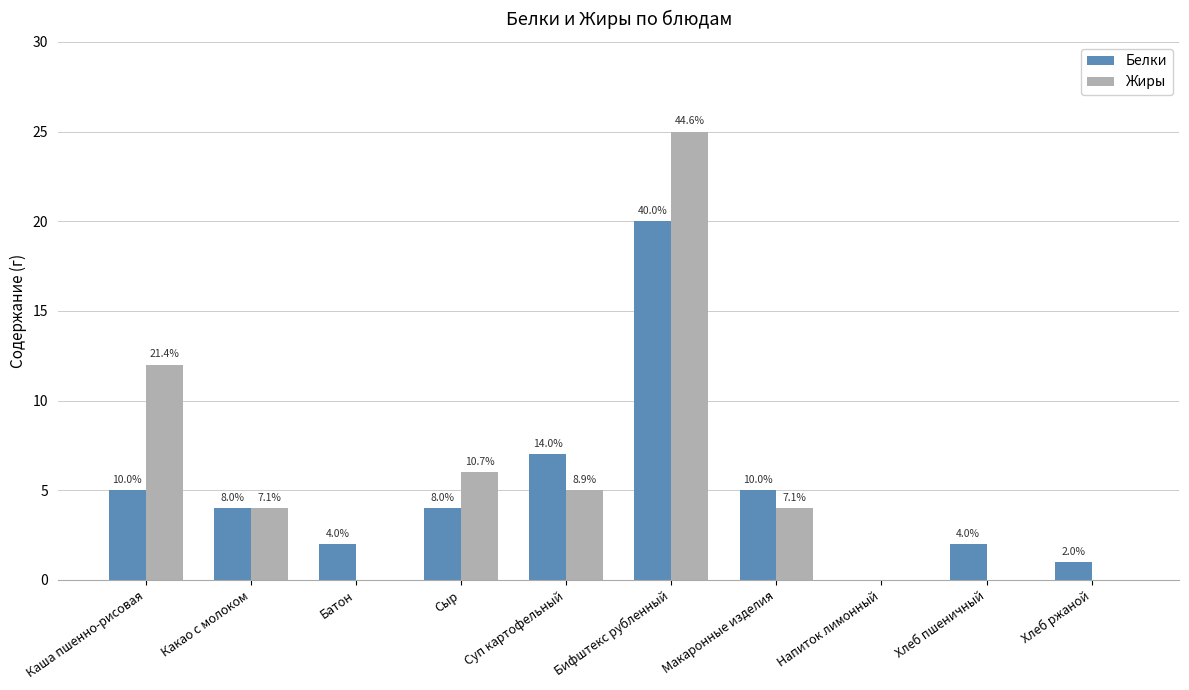

The Жиры series shows 5 at Суп картофельный. True or false?

True